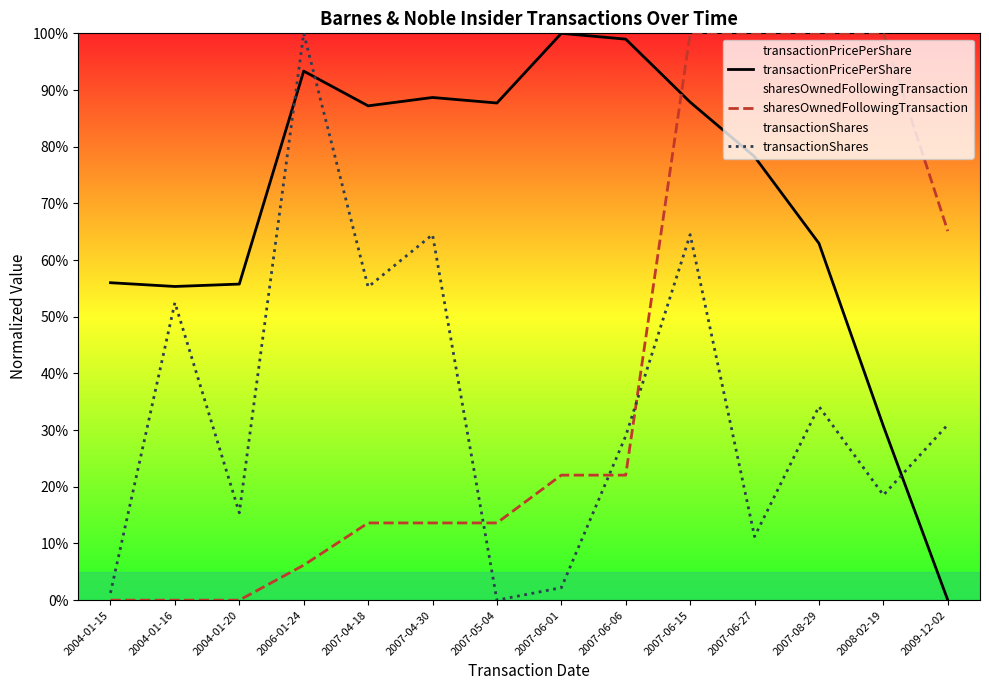

What is the highest value of the transactionPricePerShare series?

100.0